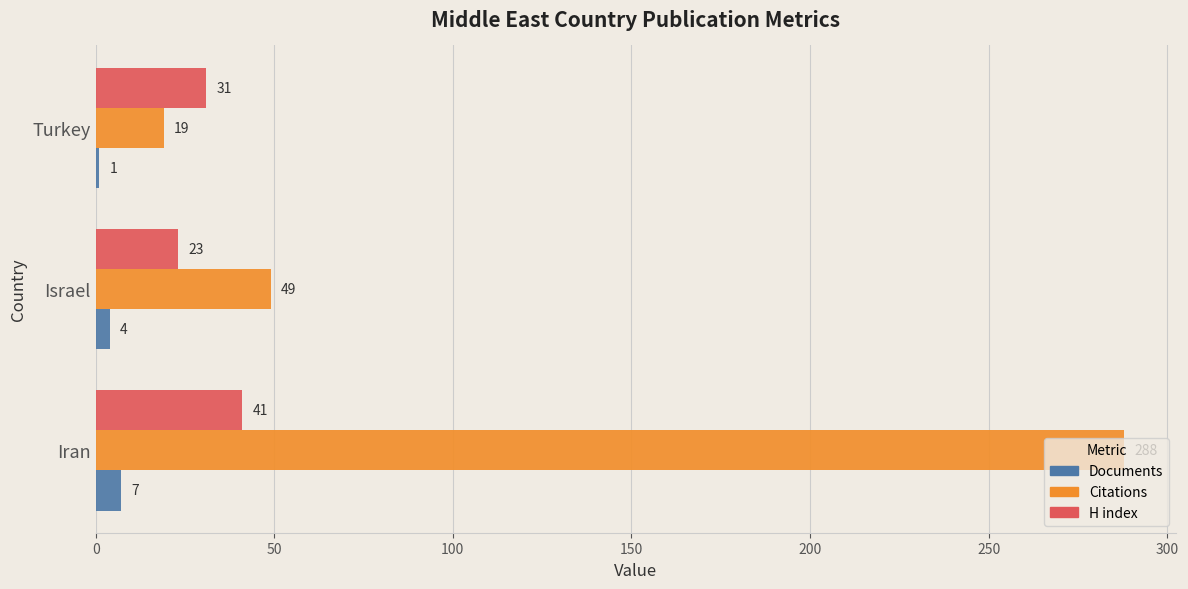

What is the maximum value for H index?

41